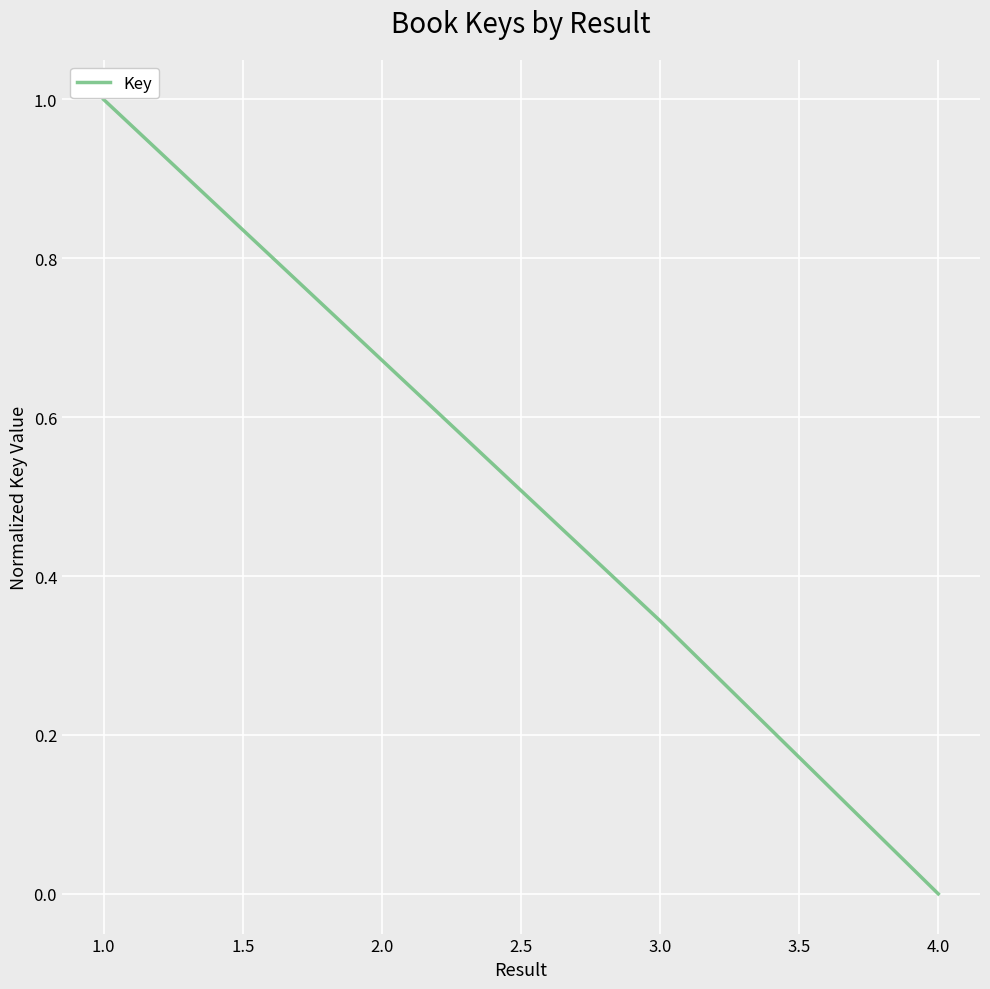

Between 1.0 and 2.0, which is larger?

1.0